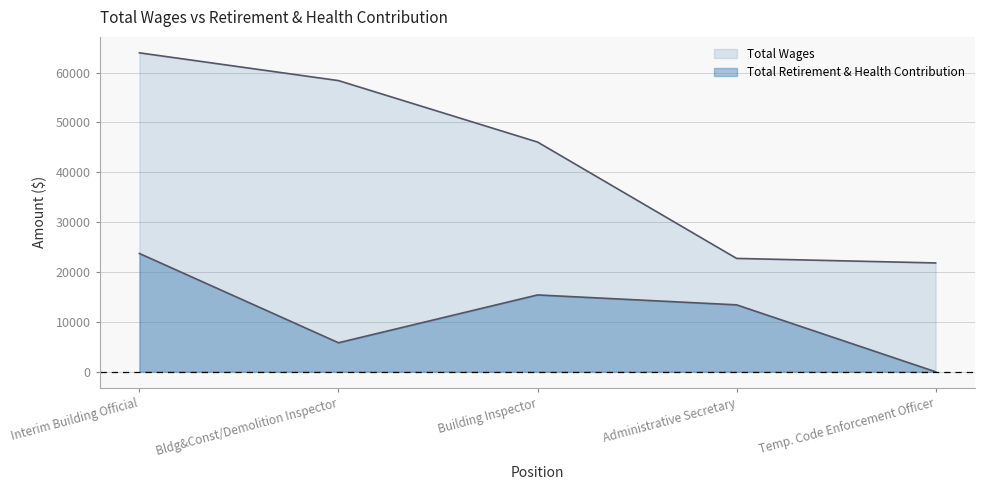

Which series has the largest range (max minus min)?

Total Wages